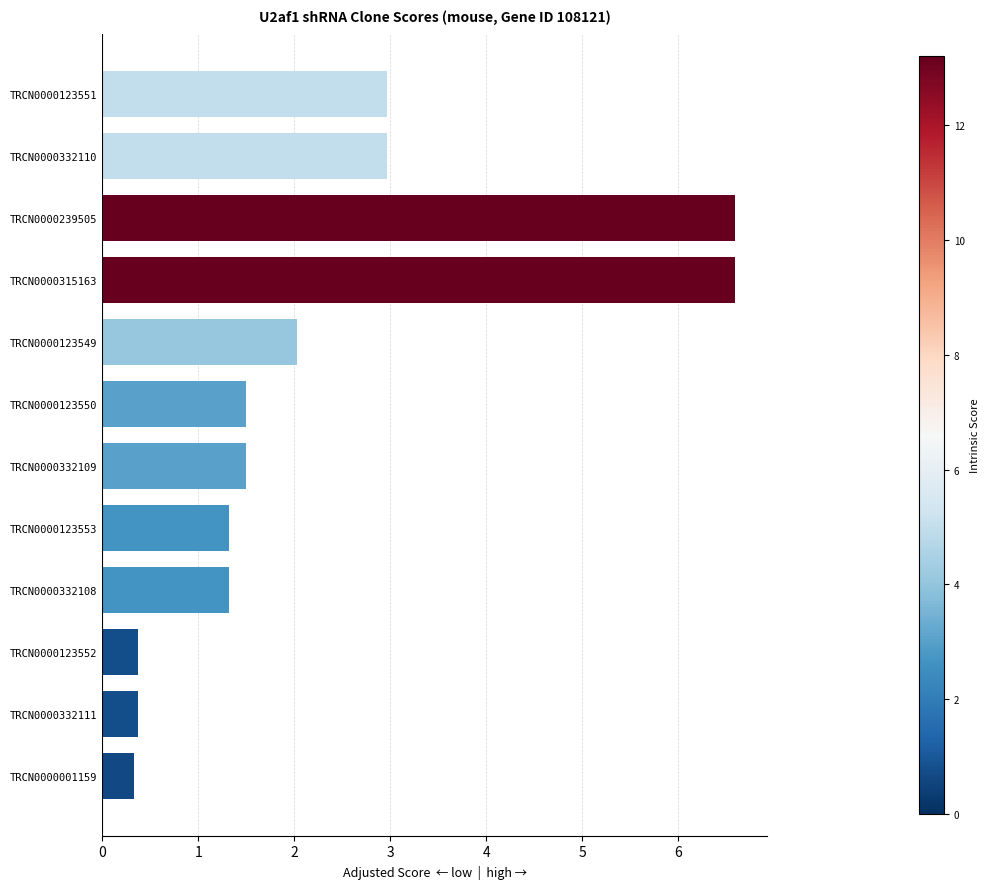

Which has a higher value, TRCN0000123550 or TRCN0000332108?

TRCN0000123550